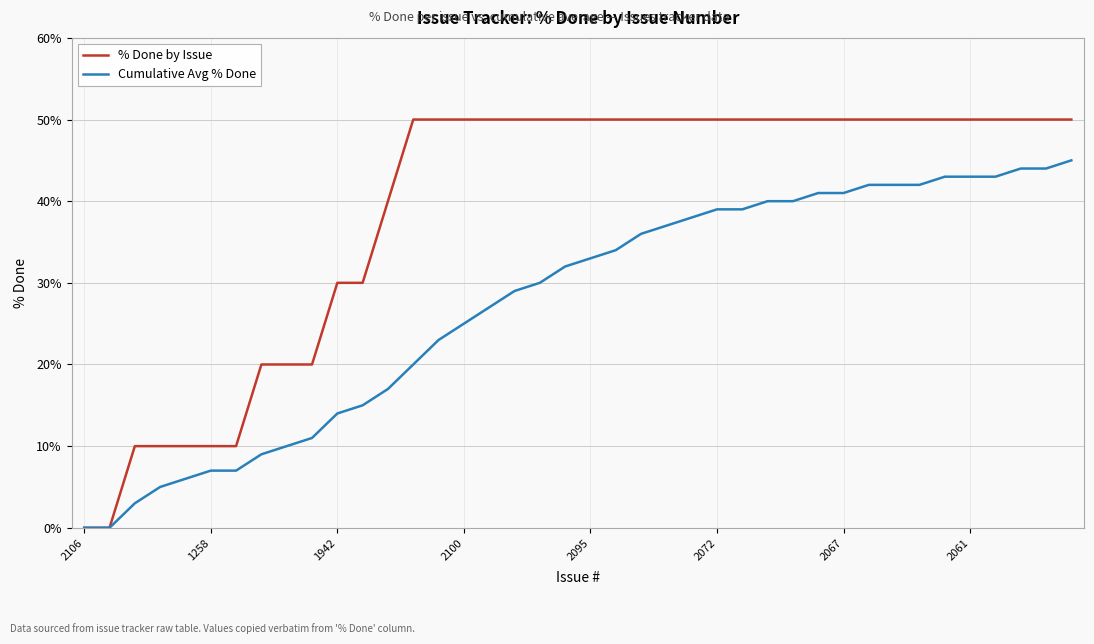

Which series has the largest total across all categories?

% Done by Issue